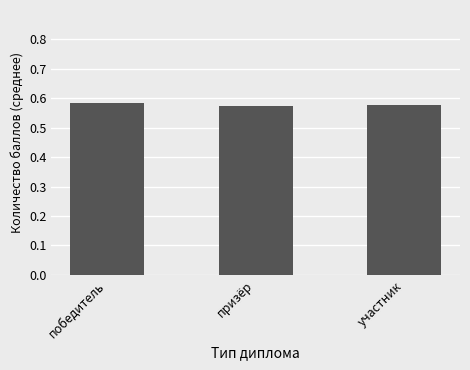

What is the sum of the values at призёр and победитель?

1.2